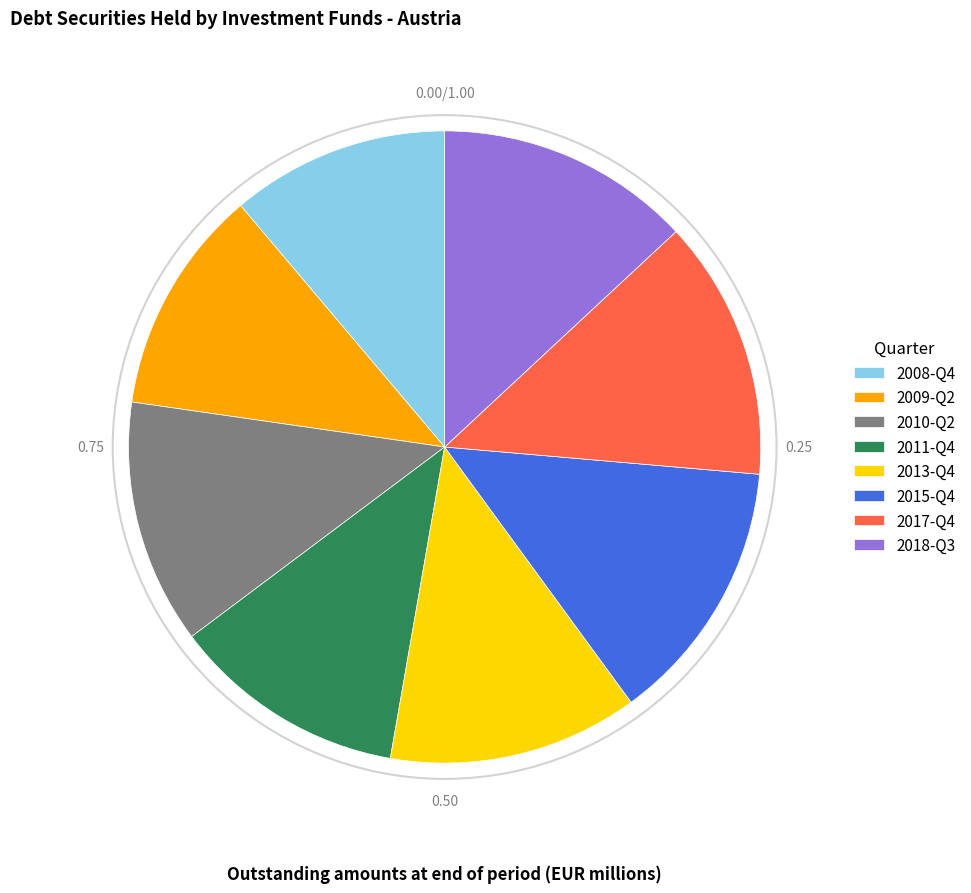

Approximately how many times larger is the value at 2015-Q4 compared to 2018-Q3?

1.0